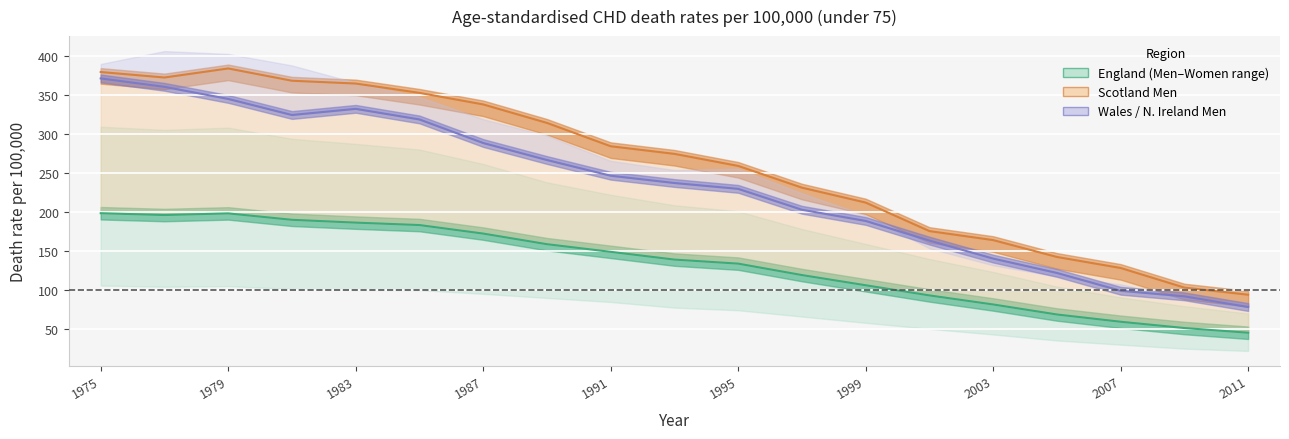

Rank the series at 1975 from highest to lowest value.

Scotland Men, Wales Men, England Both